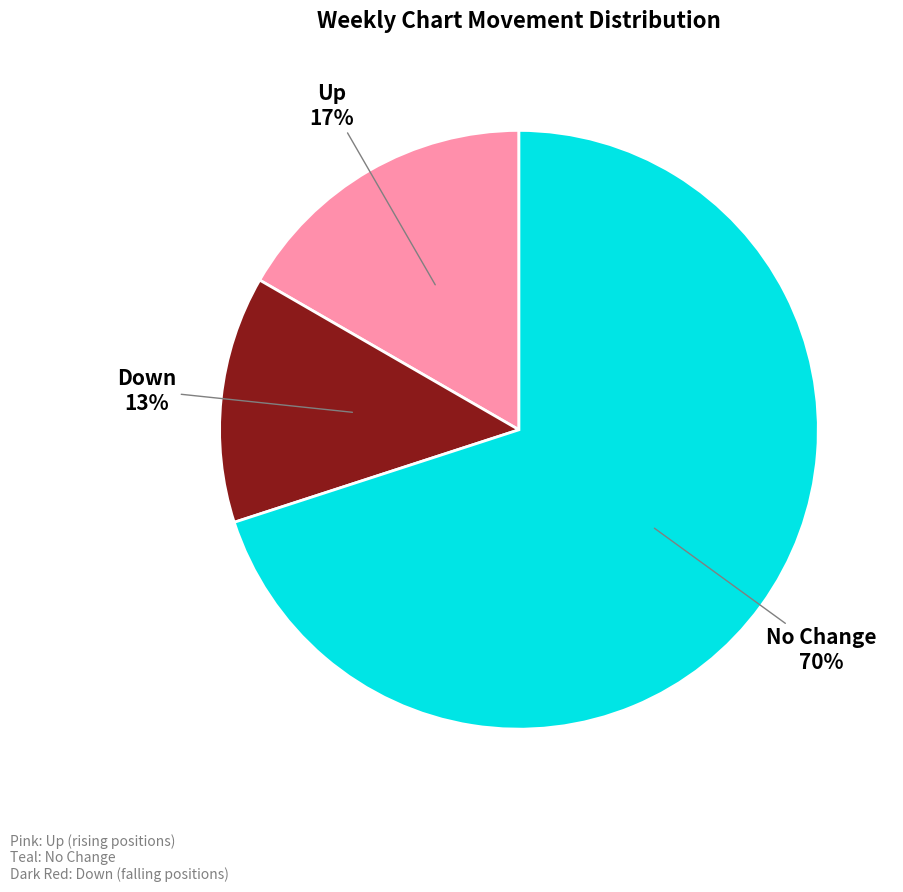

Does any single category account for the majority?

Yes